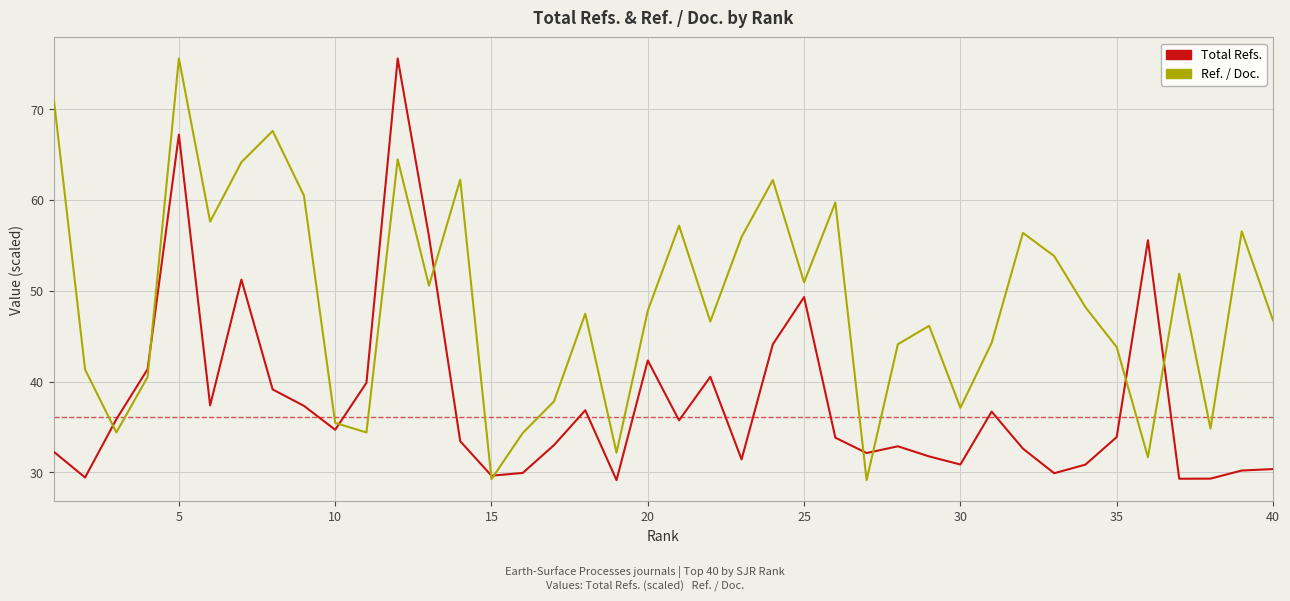

Is this an area chart (filled region under the line)?

No